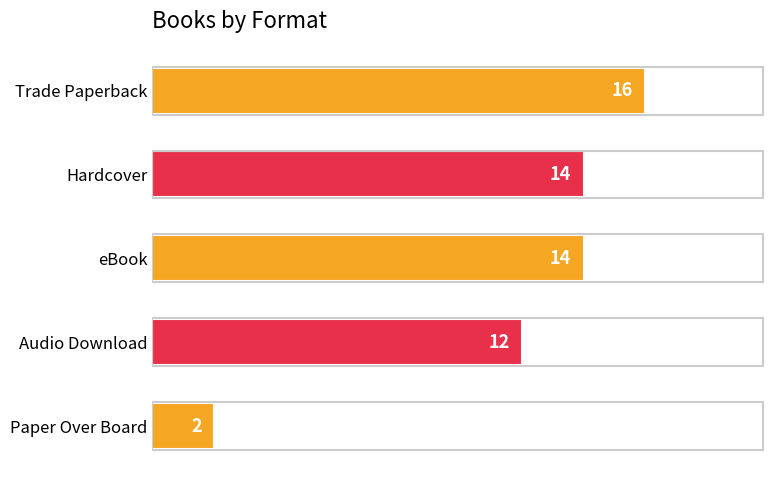

Where is the data nearest to the value 9?

Audio Download